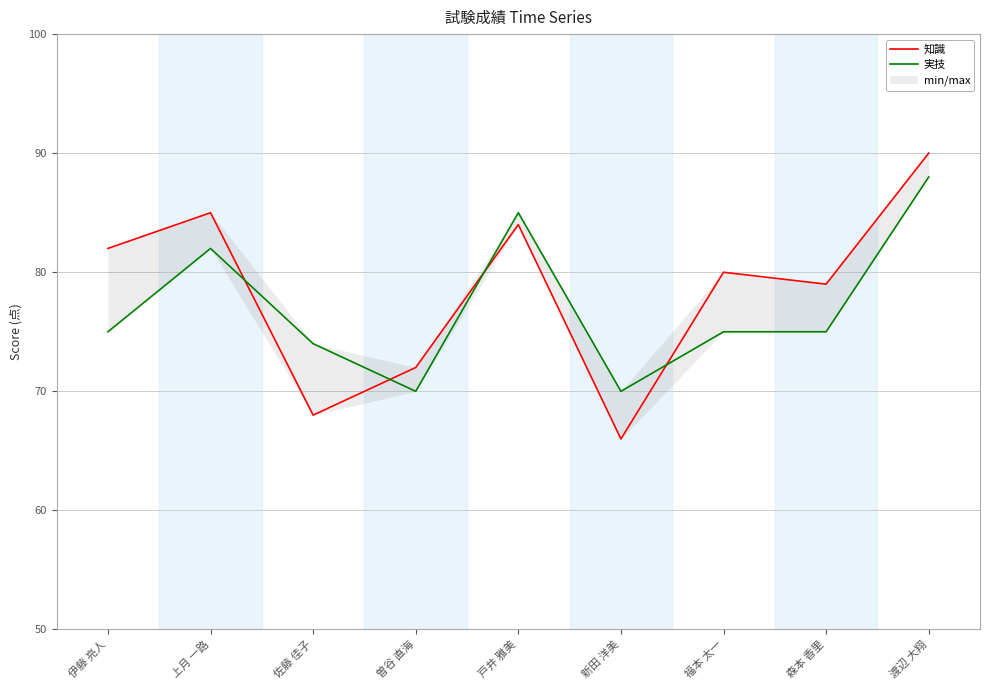

Reading left to right, transcribe all the data shown in this chart.

知識: 82	85	68	72	84	66	80	79	90
実技: 75	82	74	70	85	70	75	75	88